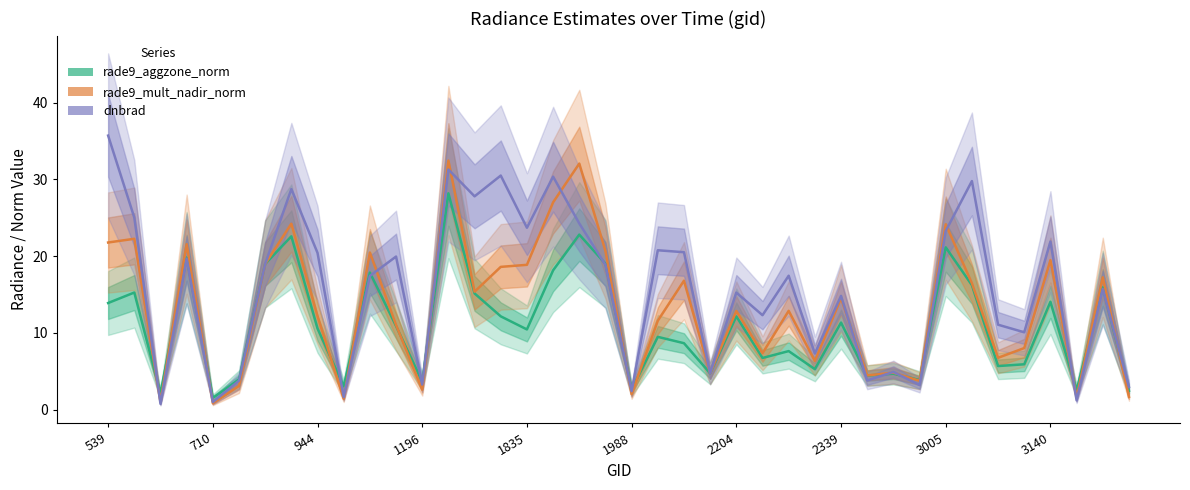

How many categories are shown in the chart?

40